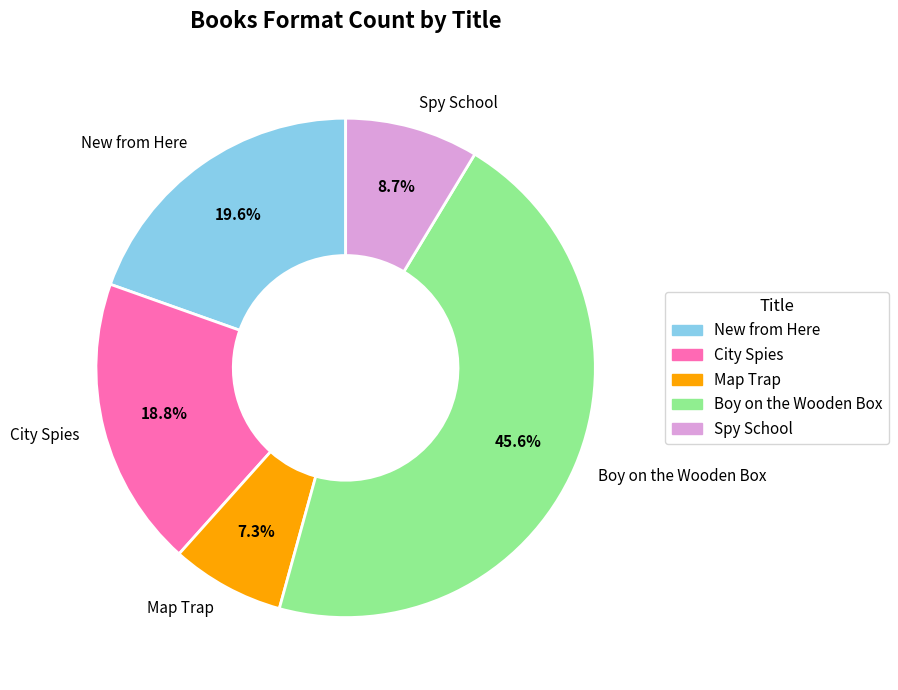

What is the ratio of the value at City Spies to the value at Spy School?

2.2